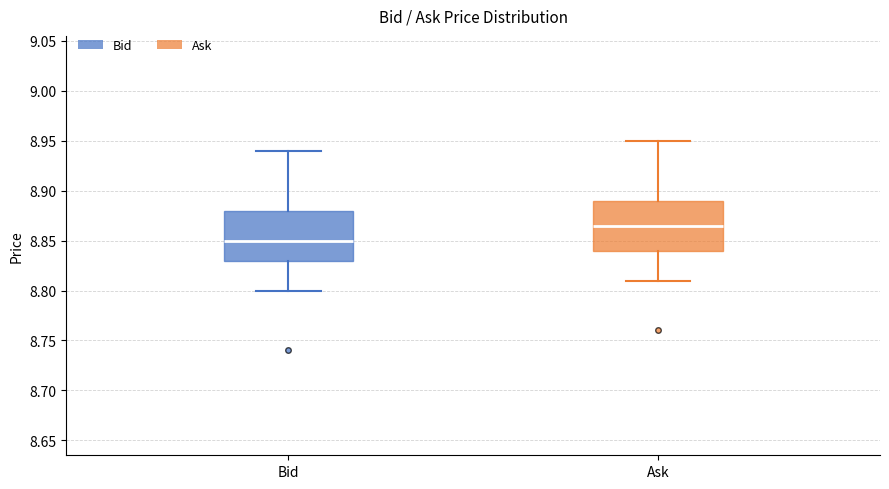

Which box's median line is the highest?

Ask